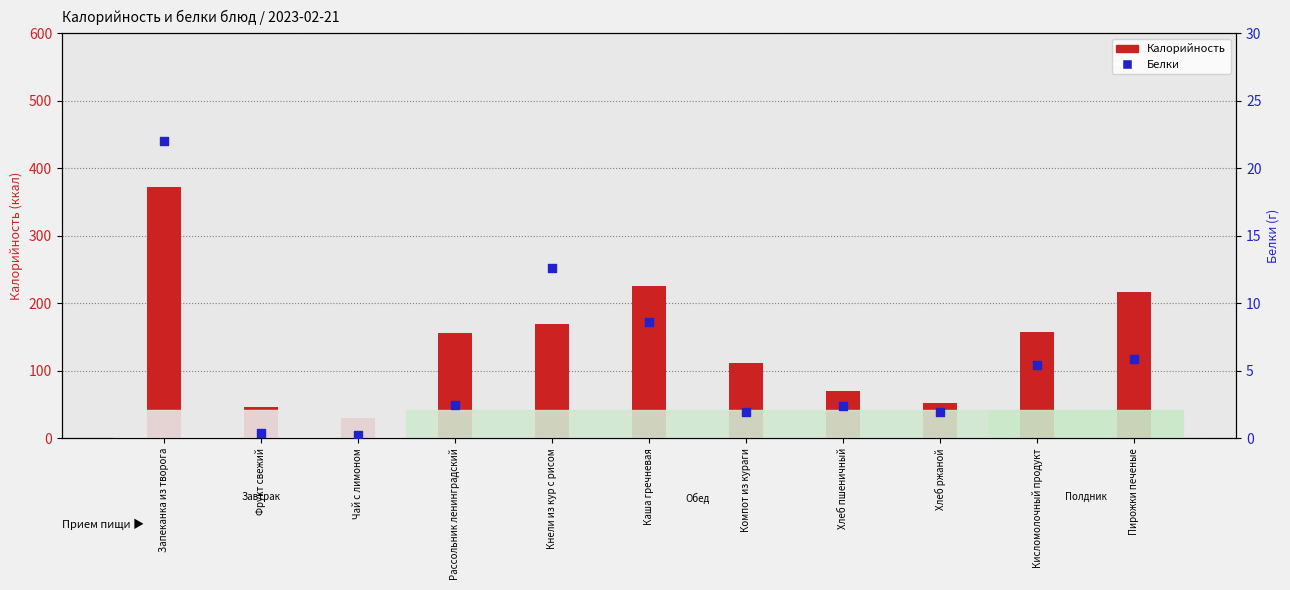

What are all the series names shown in the legend?

Калорийность, Белки